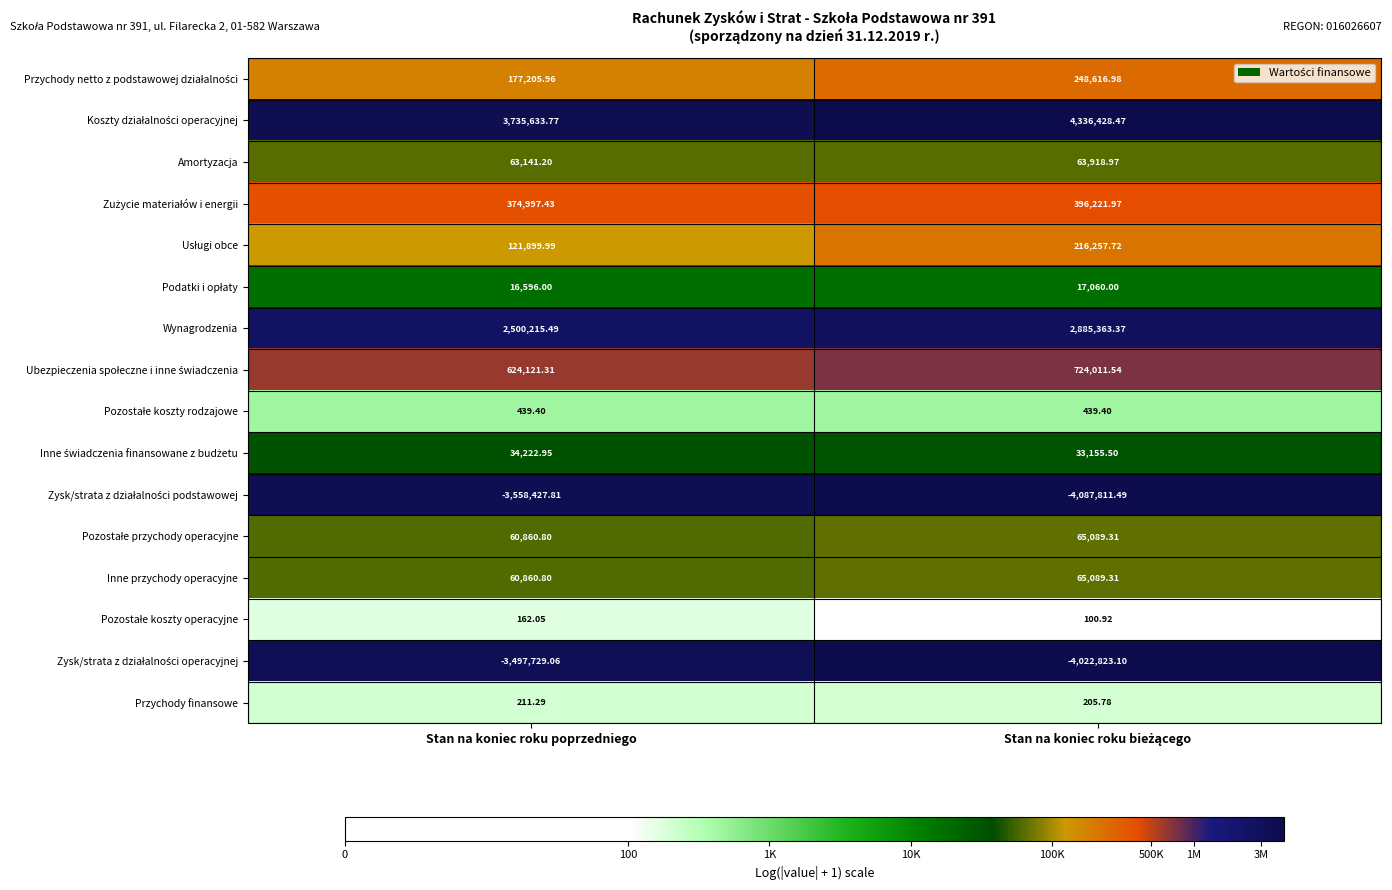

How many series are shown in this chart?

16